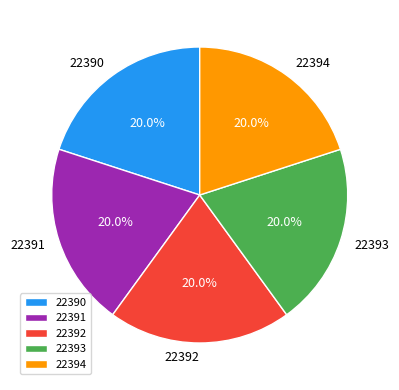

What is the ratio of the value at 22390 to the value at 22394?

1.0